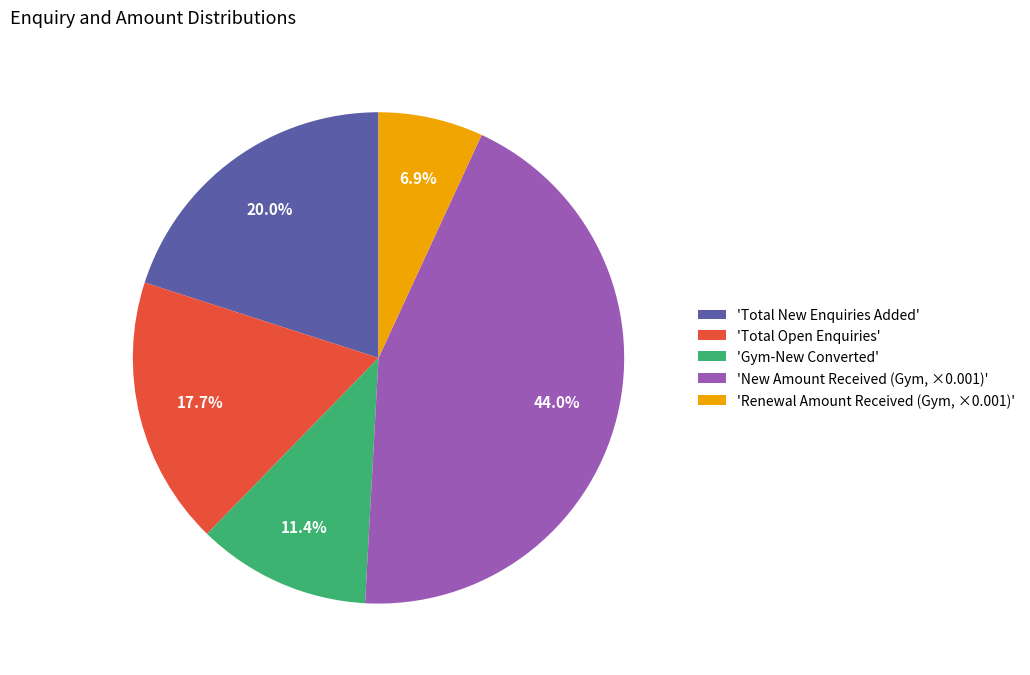

Between 'Total Open Enquiries' and 'Gym-New Converted', which is larger?

'Total Open Enquiries'